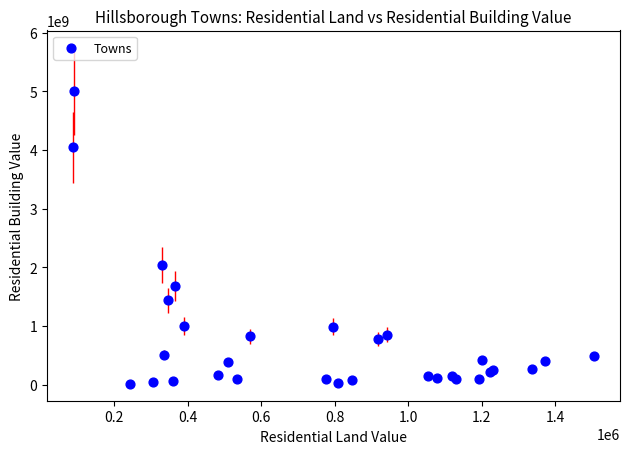

What Y value in the scatter plot is closest to 2507989001?

2047173000